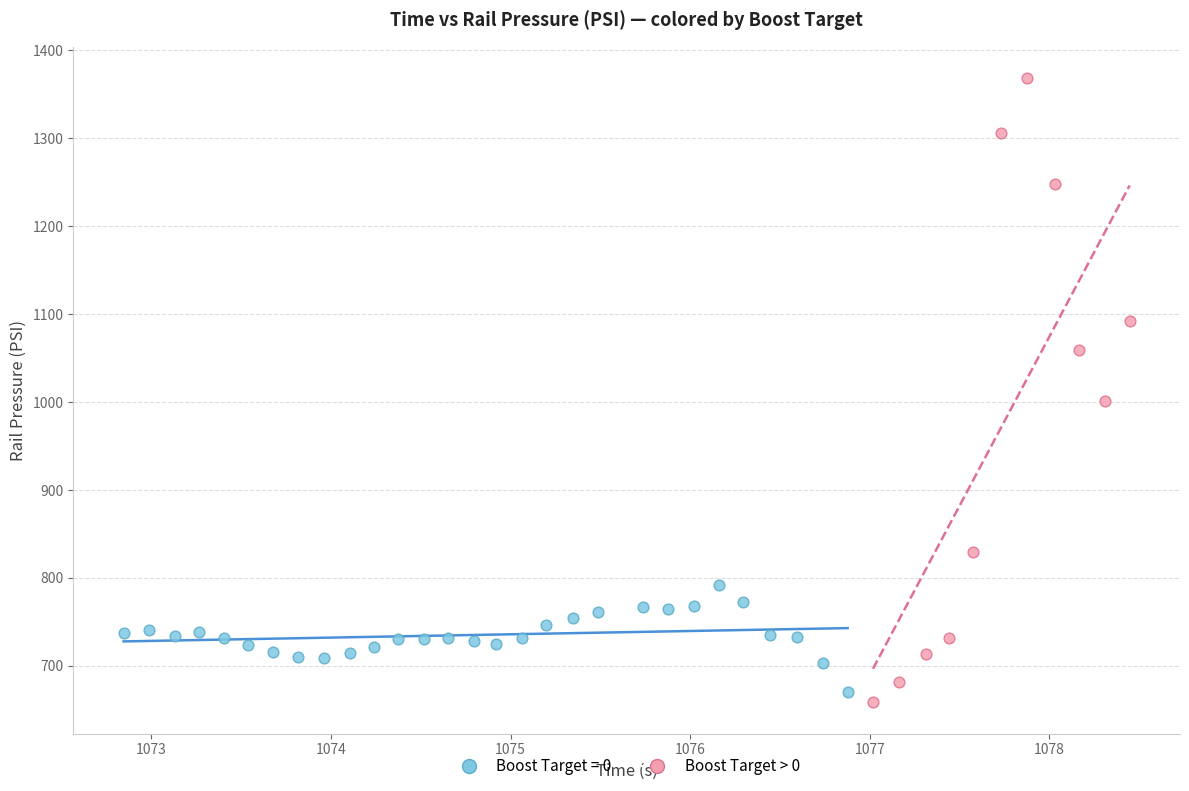

Which series has the widest spread of Y values?

Boost Target > 0